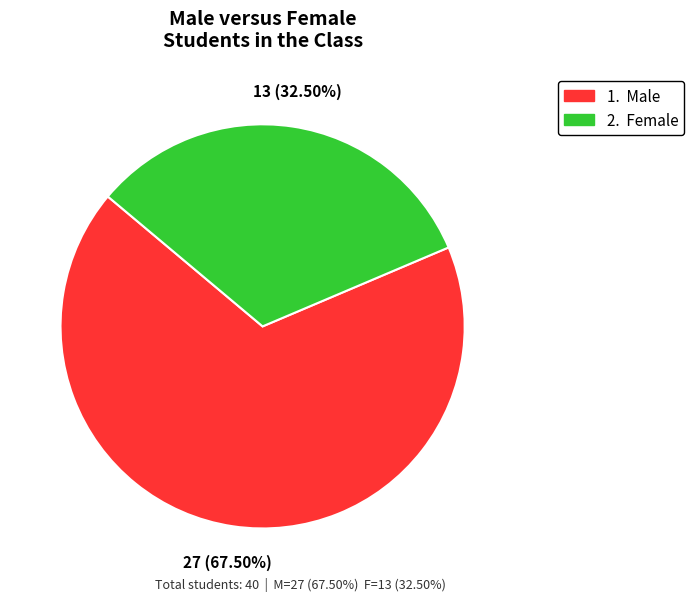

Is there any slice that represents more than half of the pie?

Yes